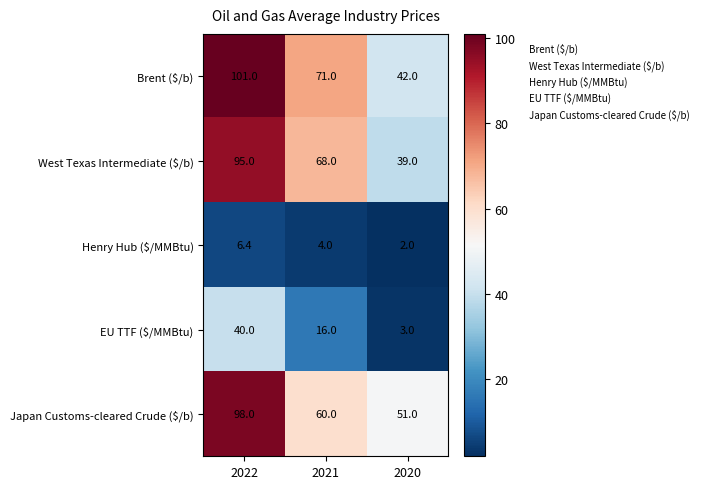

Rank the categories by Henry Hub ($/MMBtu) value from lowest to highest.

2020, 2021, 2022